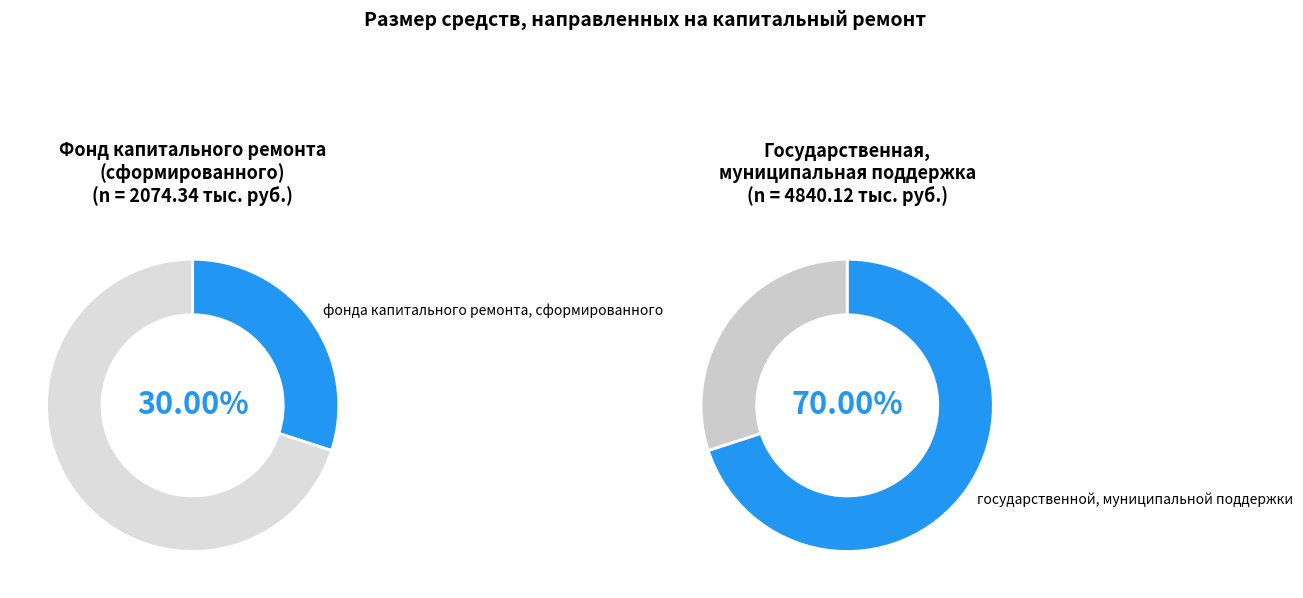

What is the change in value from фонда капитального ремонта, сформированного to государственной, муниципальной поддержки?

+2765.8